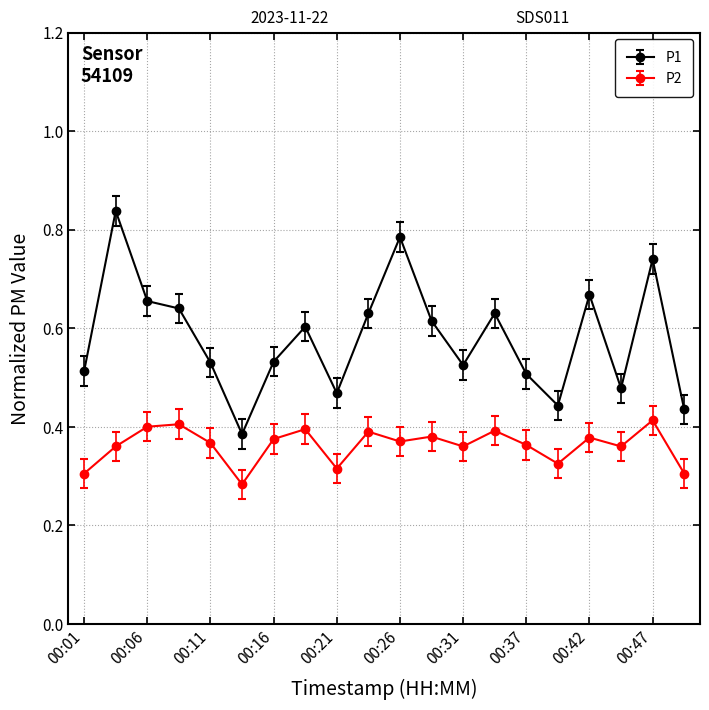

True or false: P2 has more than 2 points higher than both neighbors.

True